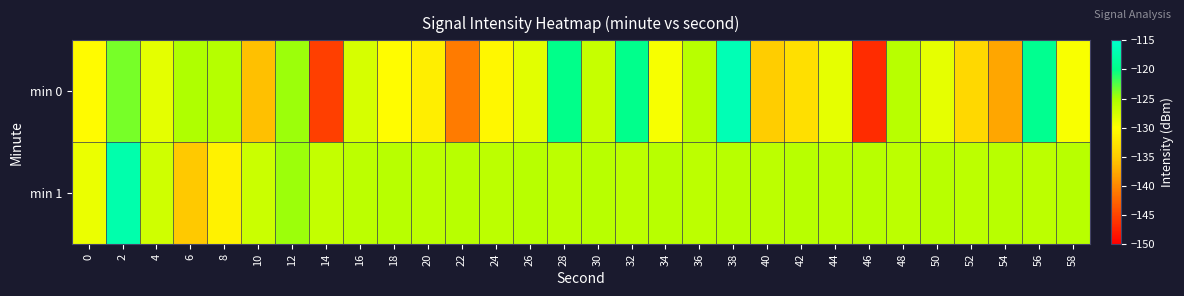

Reading left to right, what are all the values shown in this chart?

min 0: 0=-130.4	2=-123.6	4=-128.5	6=-125.3	8=-125.8	10=-135.9	12=-124.6	14=-145.3	16=-127.6	18=-130.2	20=-131.6	22=-140.9	24=-130.8	26=-128.4	28=-119.9	30=-126.7	32=-119.7	34=-129.5	36=-125.9	38=-116.8	40=-134.9	42=-133.1	44=-128.6	46=-146.6	48=-125.8	50=-128.6	52=-133.8	54=-137.8	56=-119.5	58=-129.8
min 1: 0=-128.9	2=-117.4	4=-127.3	6=-135.1	8=-131.2	10=-127.0	12=-124.6	14=-126.6	16=-126.2	18=-125.9	20=-126.2	22=-125.9	24=-126.2	26=-125.9	28=-126.2	30=-125.9	32=-126.2	34=-125.9	36=-126.2	38=-125.9	40=-126.2	42=-125.9	44=-126.2	46=-125.9	48=-126.2	50=-125.9	52=-126.2	54=-125.9	56=-126.2	58=-125.9